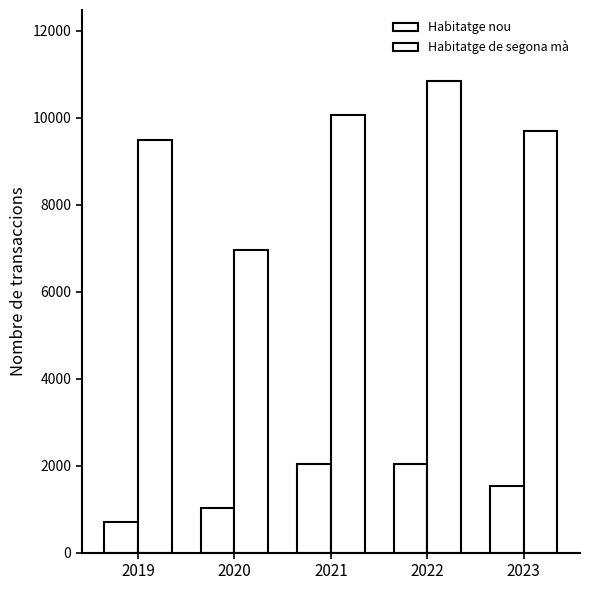

Reading right to left, list all the values displayed in this chart.

Habitatge nou: 2023=1533	2022=2028	2021=2026	2020=1021	2019=698
Habitatge de segona mà: 2023=9686	2022=10845	2021=10058	2020=6959	2019=9476